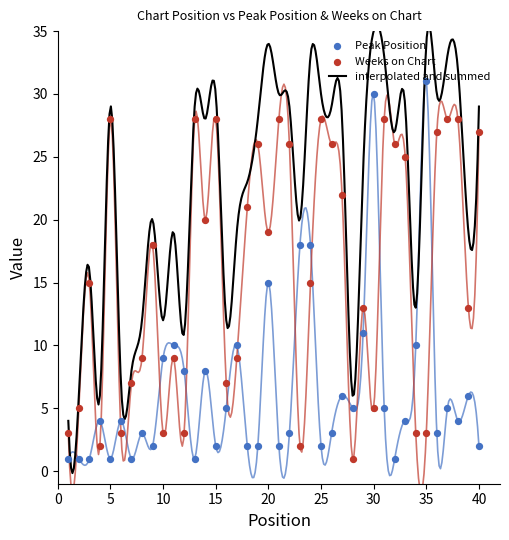

At which category is the sum across all series the highest?

30